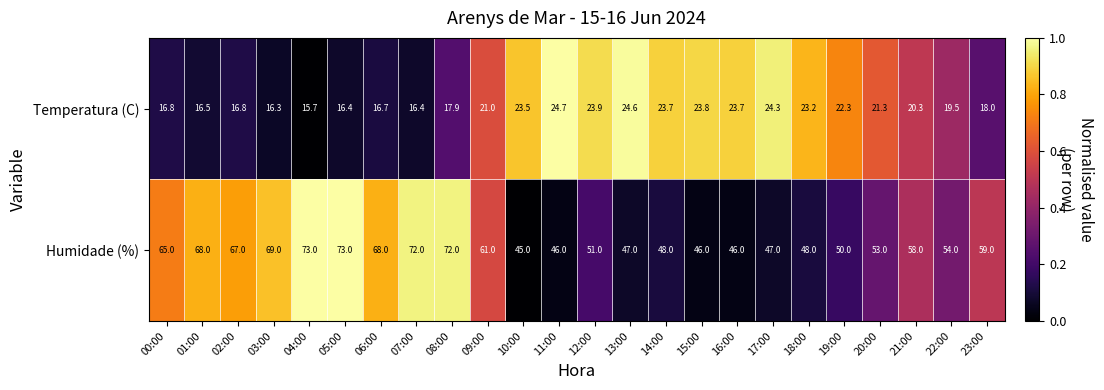

Which series has the widest spread of values?

Humidade (%)